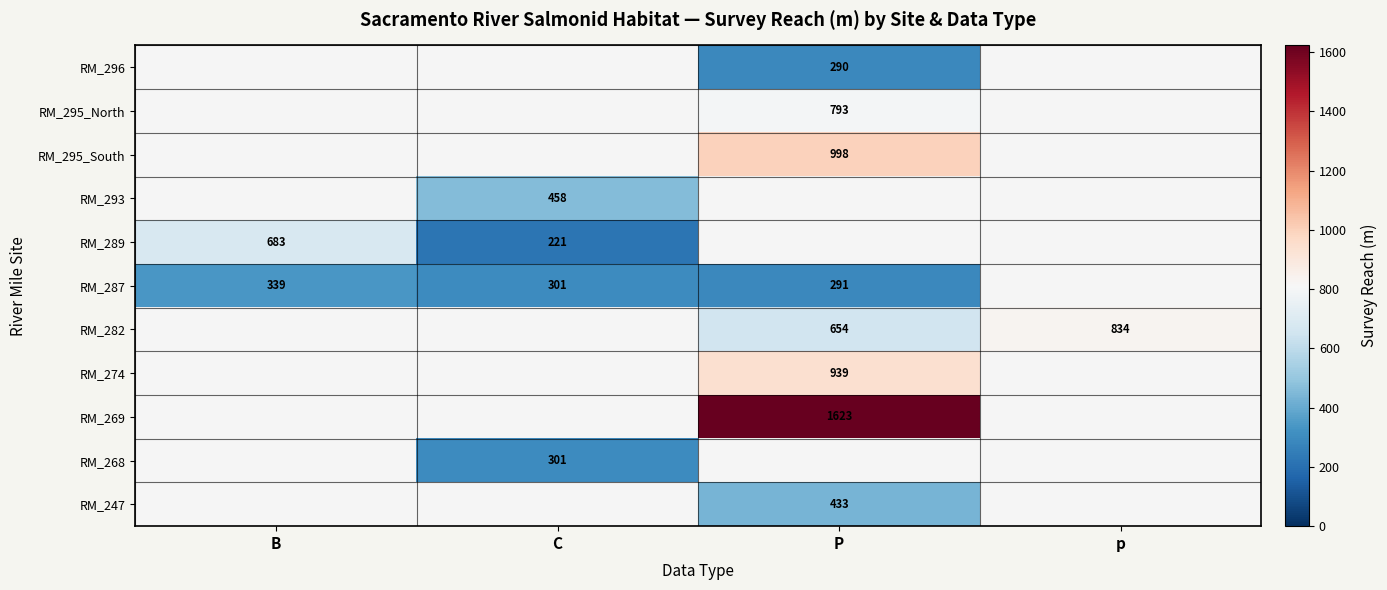

How many distinct data groups are displayed?

11